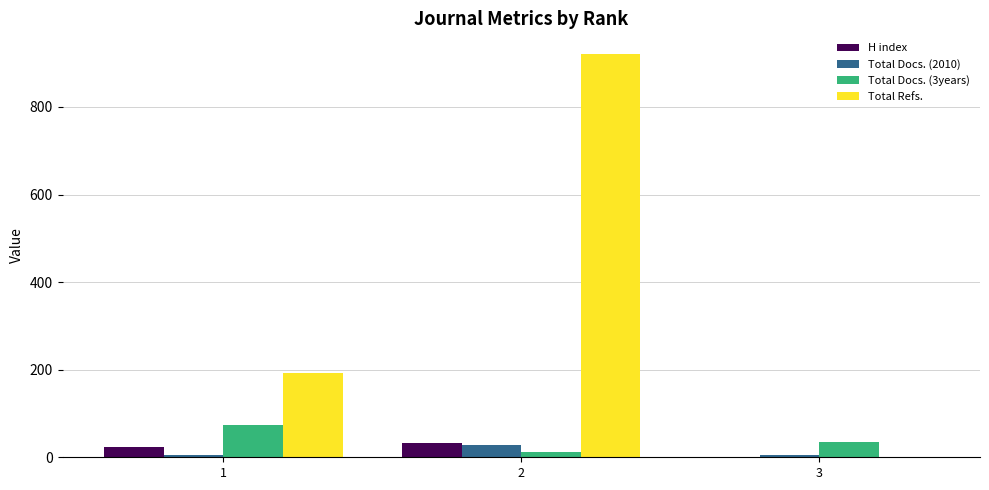

What is the sum of the Total Refs. values at 3 and 2?

922